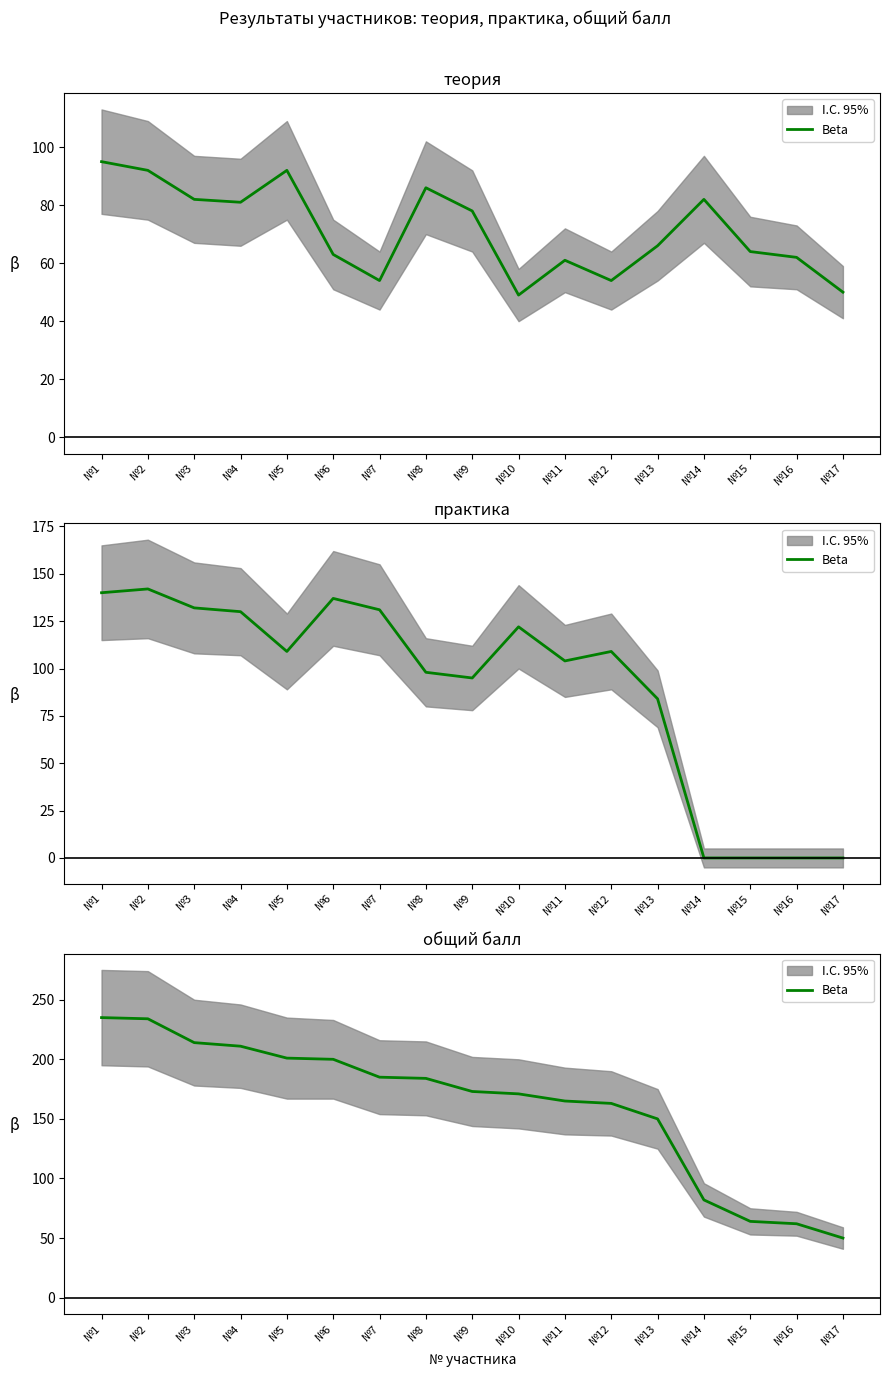

What is the difference between the second highest and second lowest values?

172